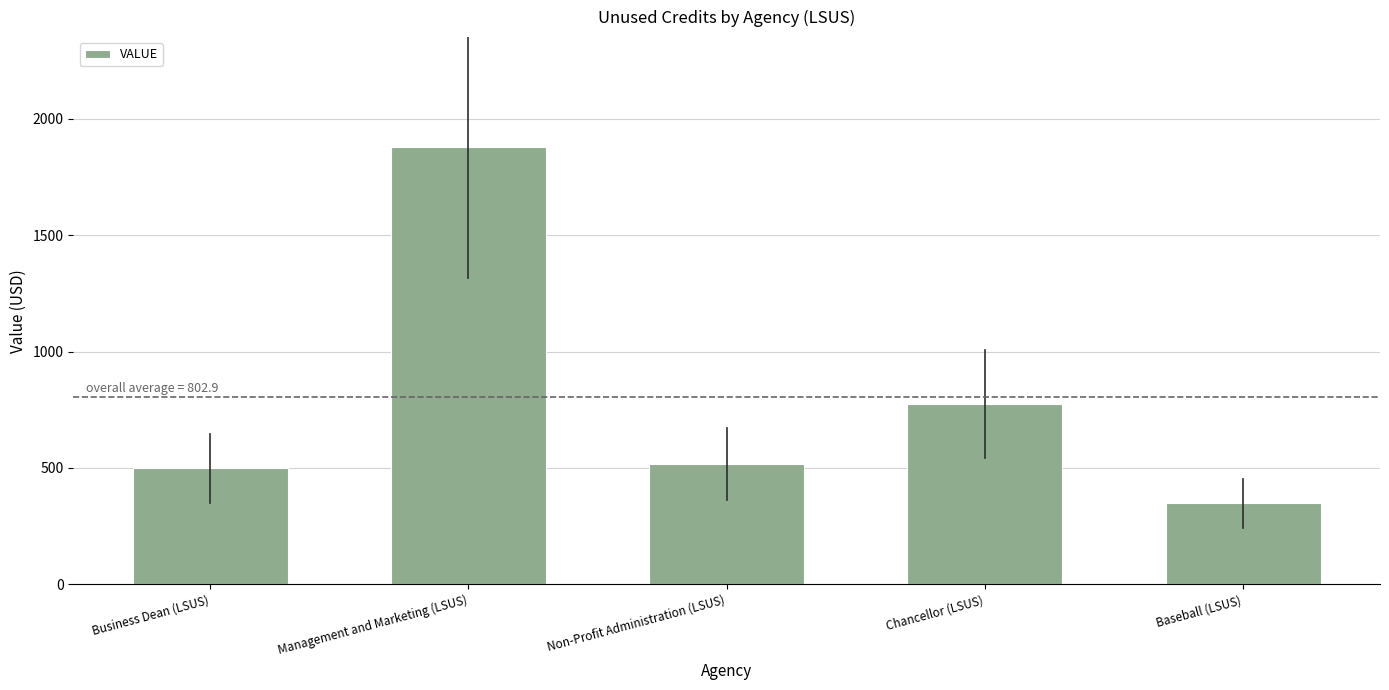

What is the greatest value displayed?

1880.4